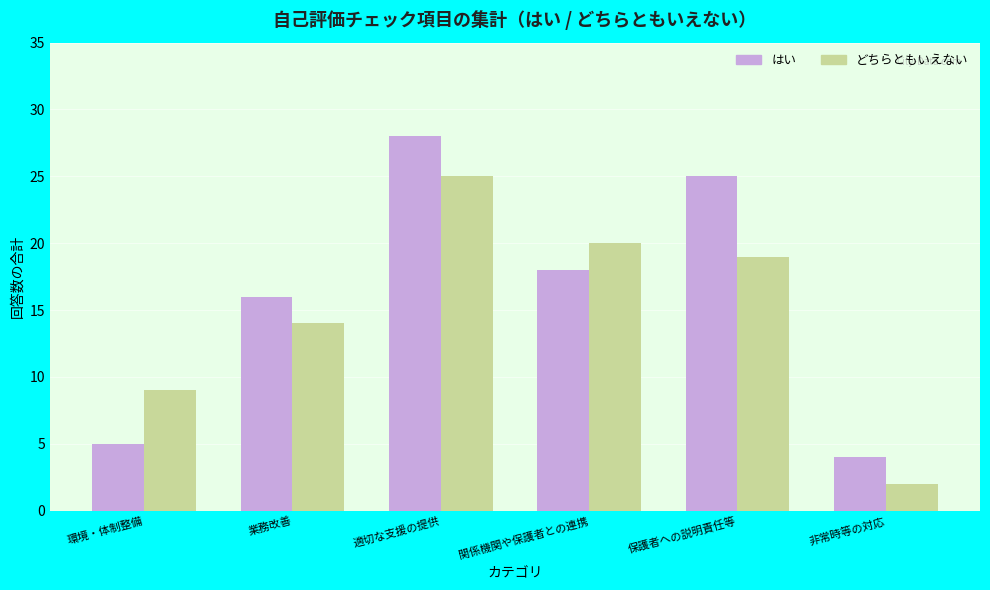

What is the total value across all series at 保護者への説明責任等?

44